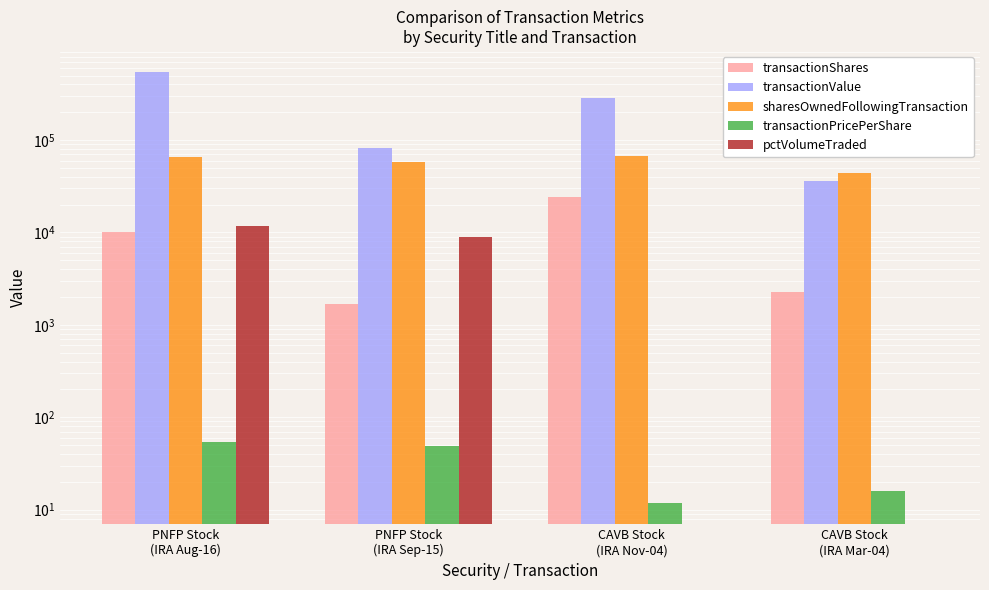

Which has a higher value, PNFP Stock
(IRA Aug-16) or PNFP Stock
(IRA Sep-15)?

PNFP Stock
(IRA Aug-16)